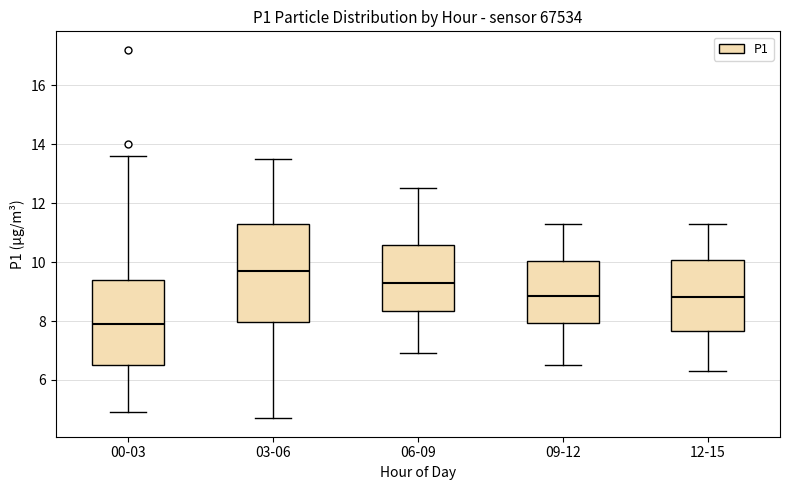

Comparing the boxes themselves (not the whiskers), which one is the tallest?

03-06